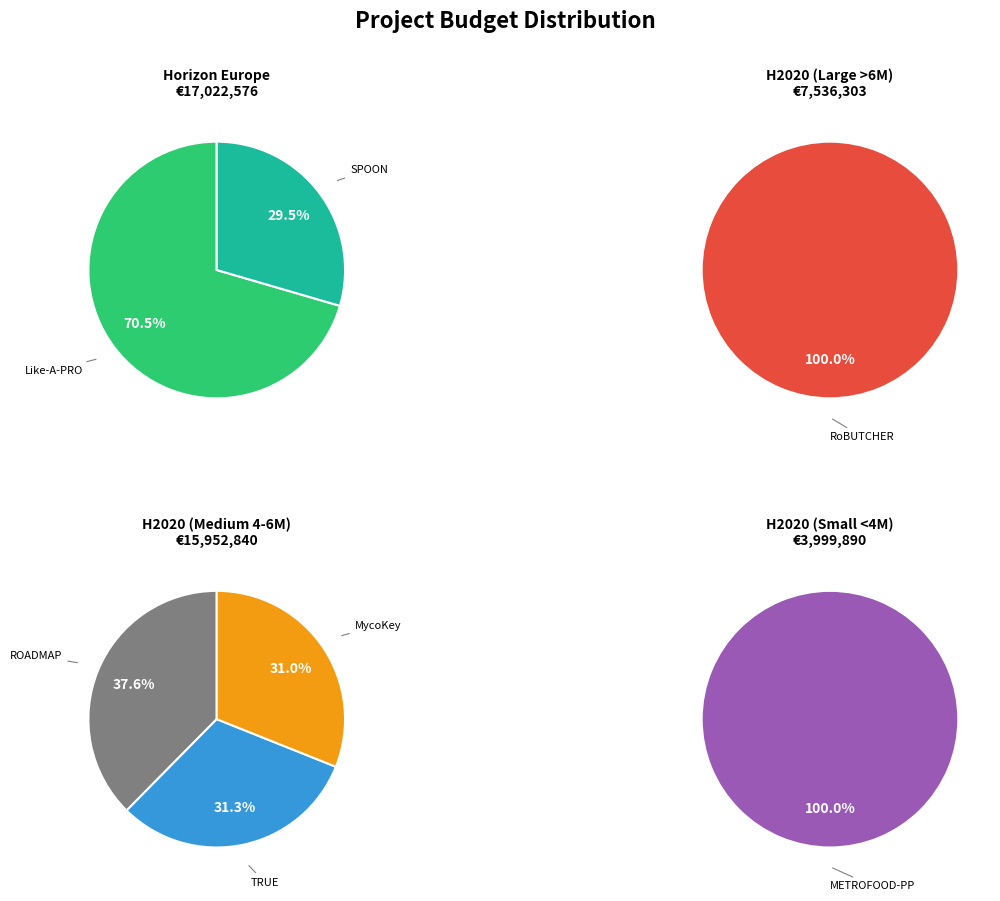

How much of the chart is everything except RoBUTCHER?

83.1%